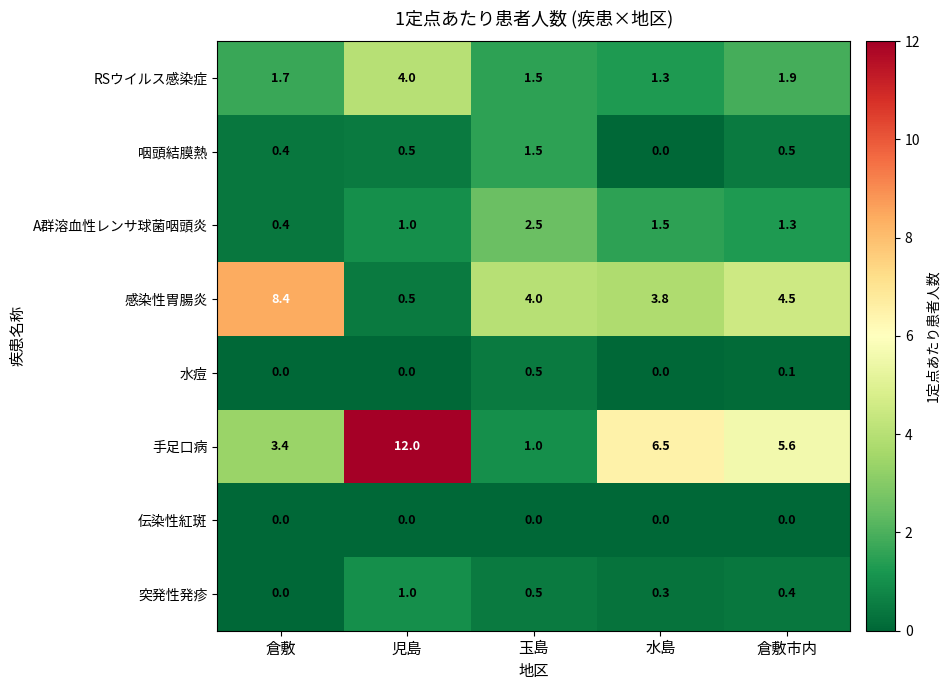

Where does the 手足口病 series first go above 5?

児島